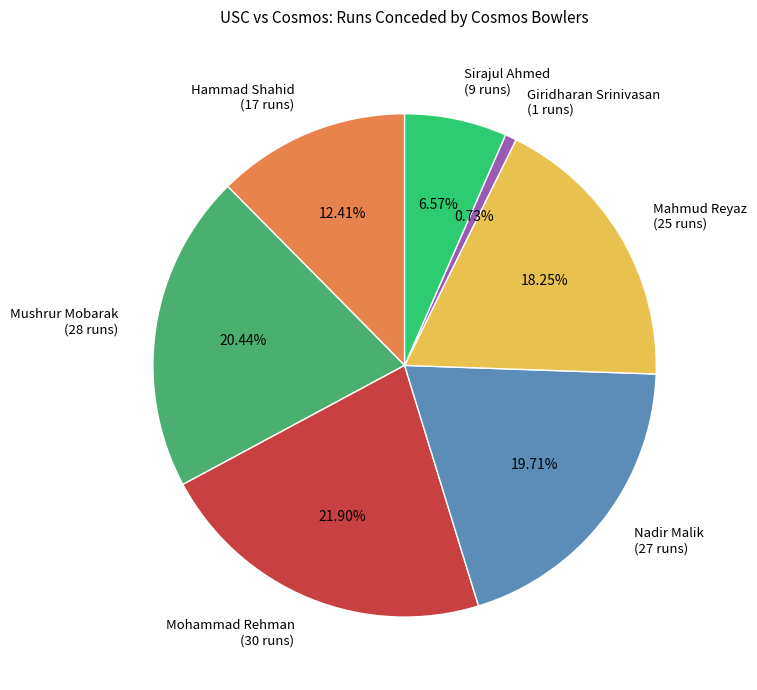

Does any single category account for the majority?

No